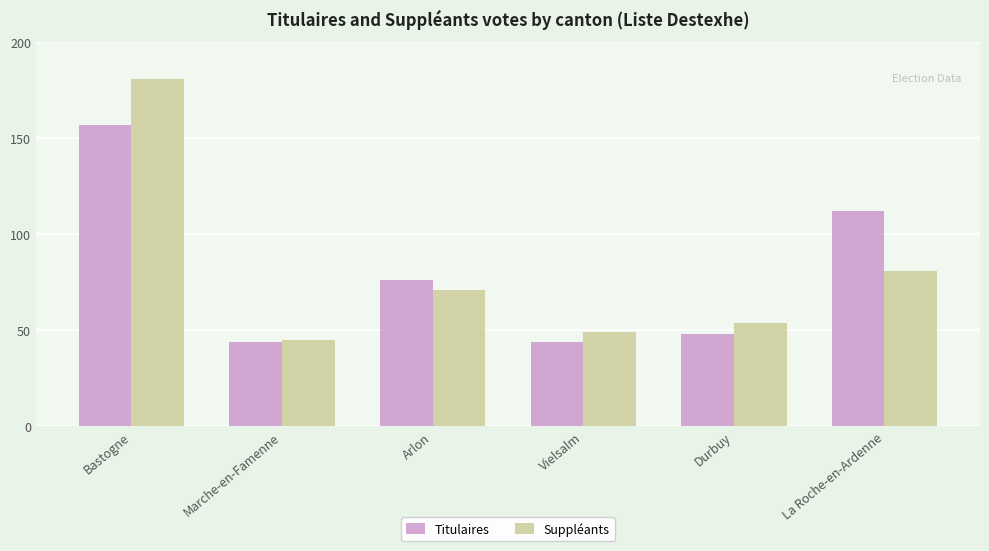

How many groups of bars are there?

6